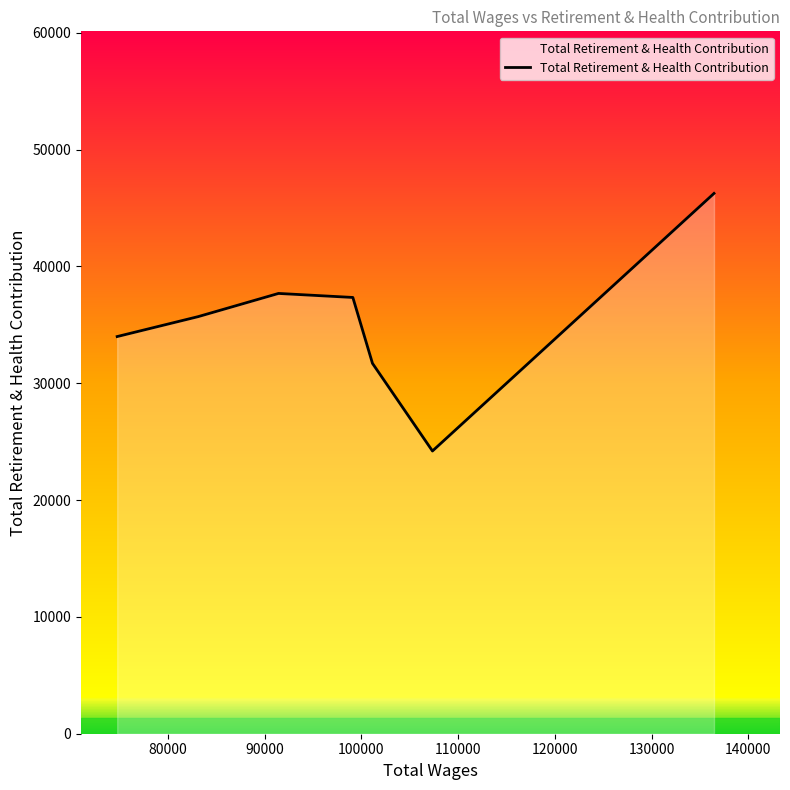

What is the maximum value shown in the chart?

46244